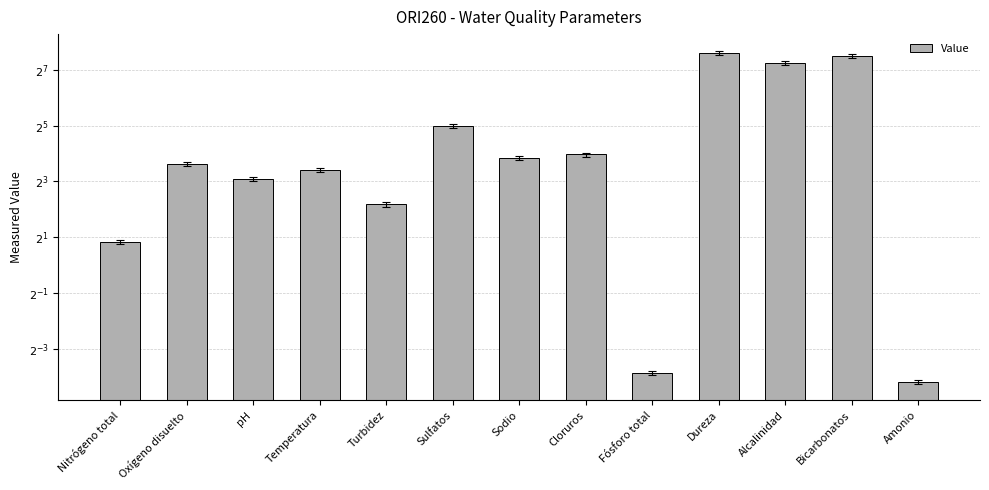

What is the maximum value shown in the chart?

196.0